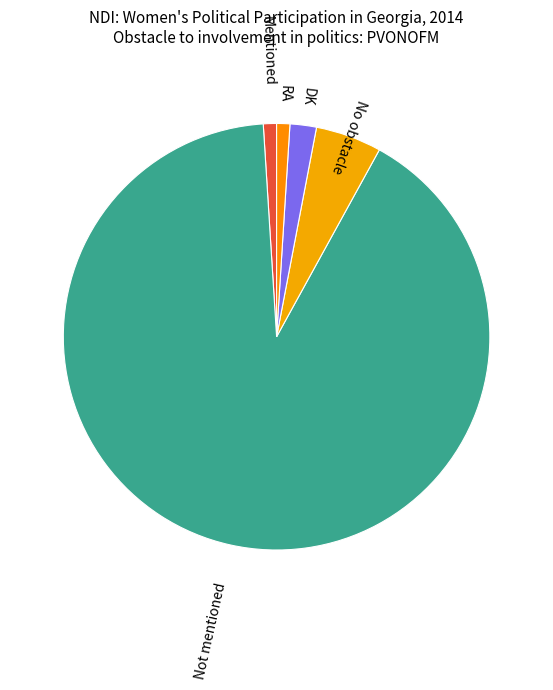

Is it true that RA is 11% of the pie?

False